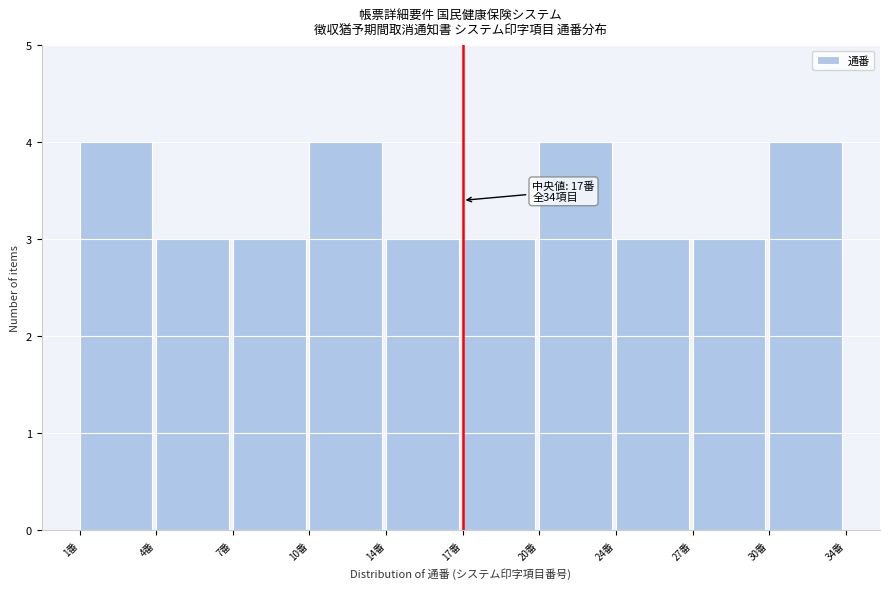

Reading left to right, extract all data points from this chart.

1番=4	4番=3	7番=3	10番=4	14番=3	17番=3	20番=4	24番=3	27番=3	30番=4